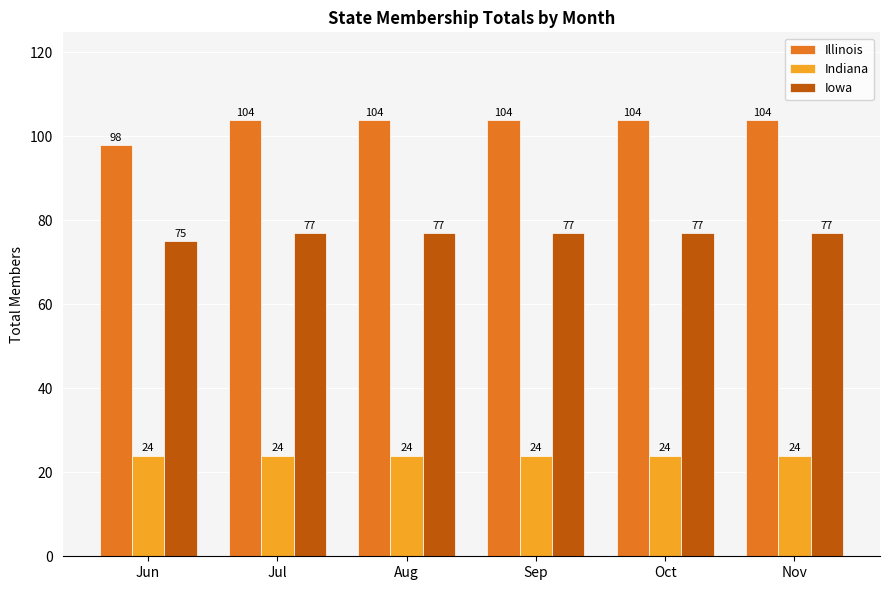

How many series are shown in this chart?

3